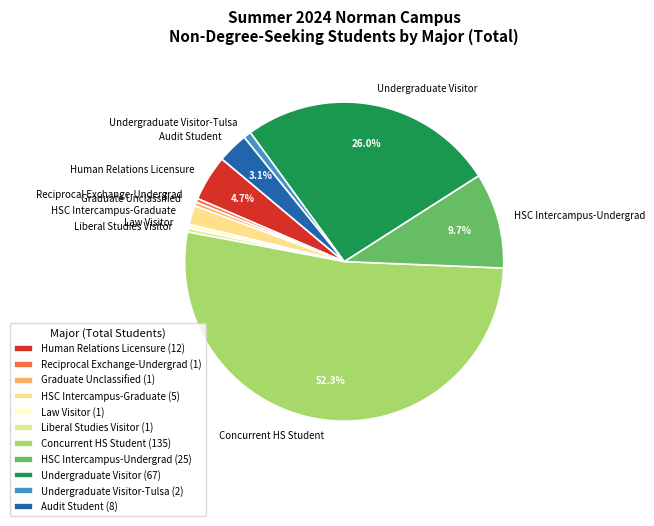

Which slice is the largest?

Concurrent HS Student